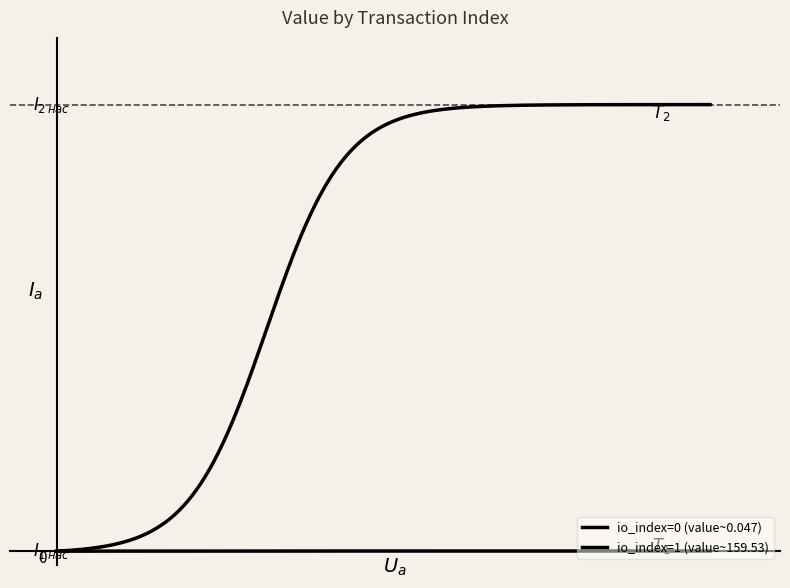

Which label corresponds to the largest value in the chart?

1